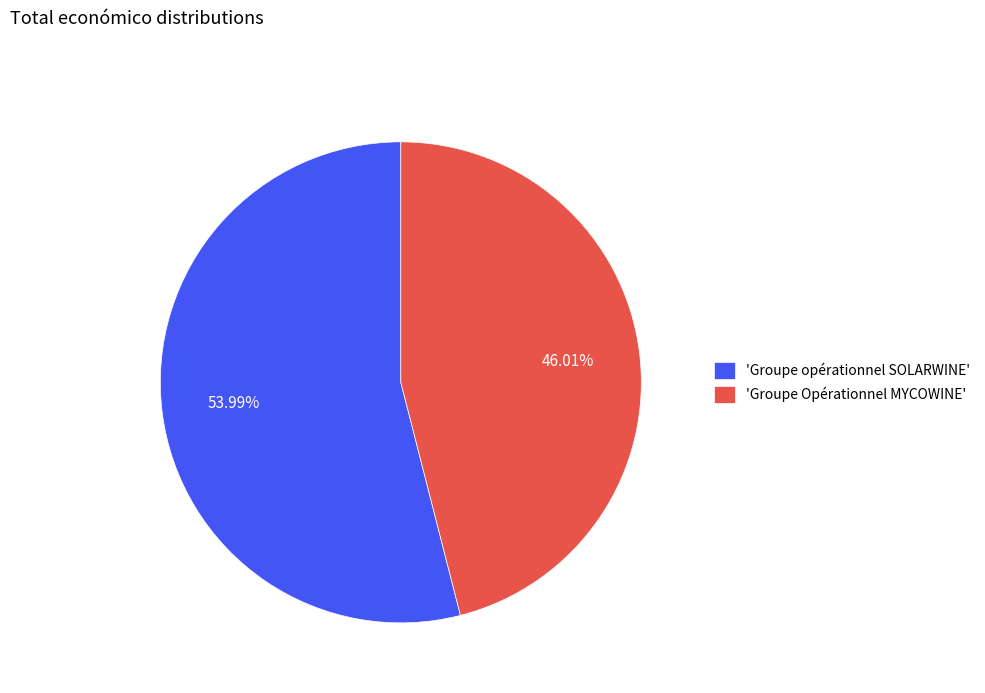

Does any single category account for the majority?

Yes